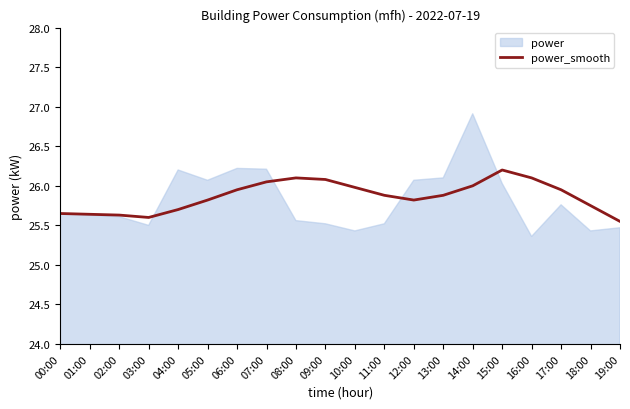

At which category does the data reach its first local peak?

08:00